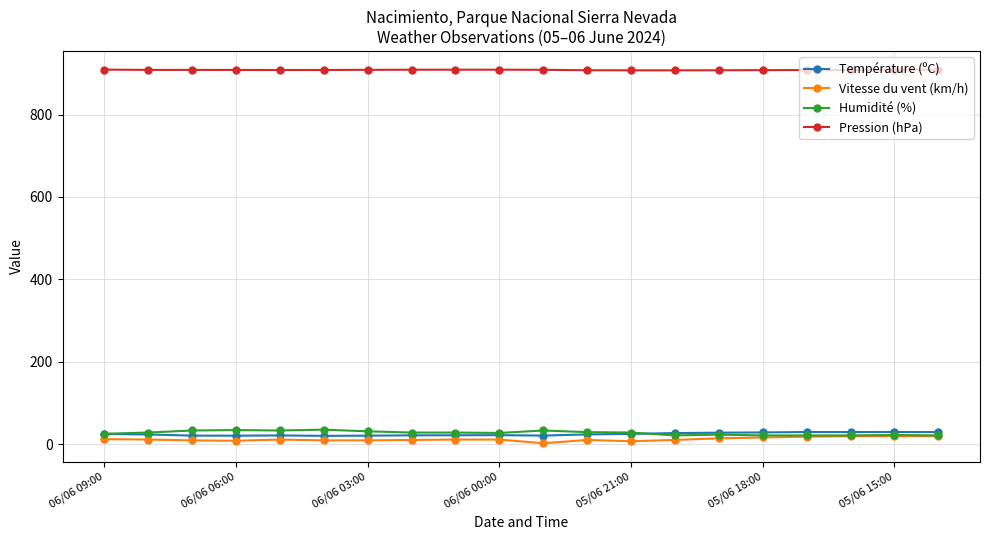

How many lines are shown in the chart?

4